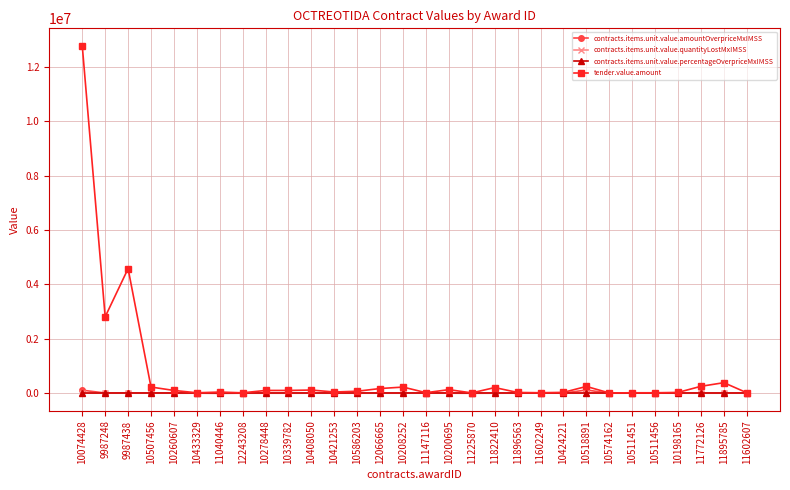

True or false: contracts.items.unit.value.amountOverpriceMxIMSS has a value of 23.9 at 10208252.

True